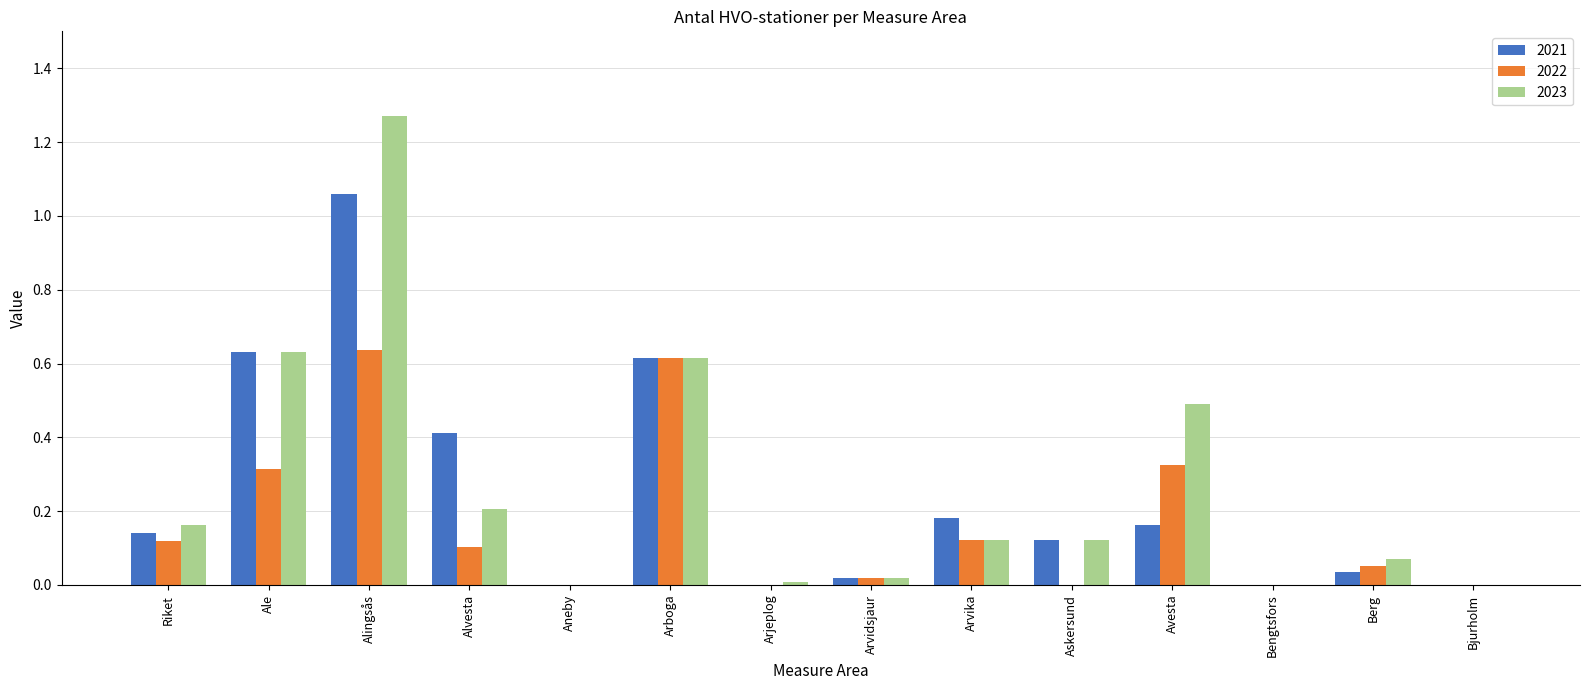

What is the sum of the 2021 values at Alvesta and Arboga?

1.0